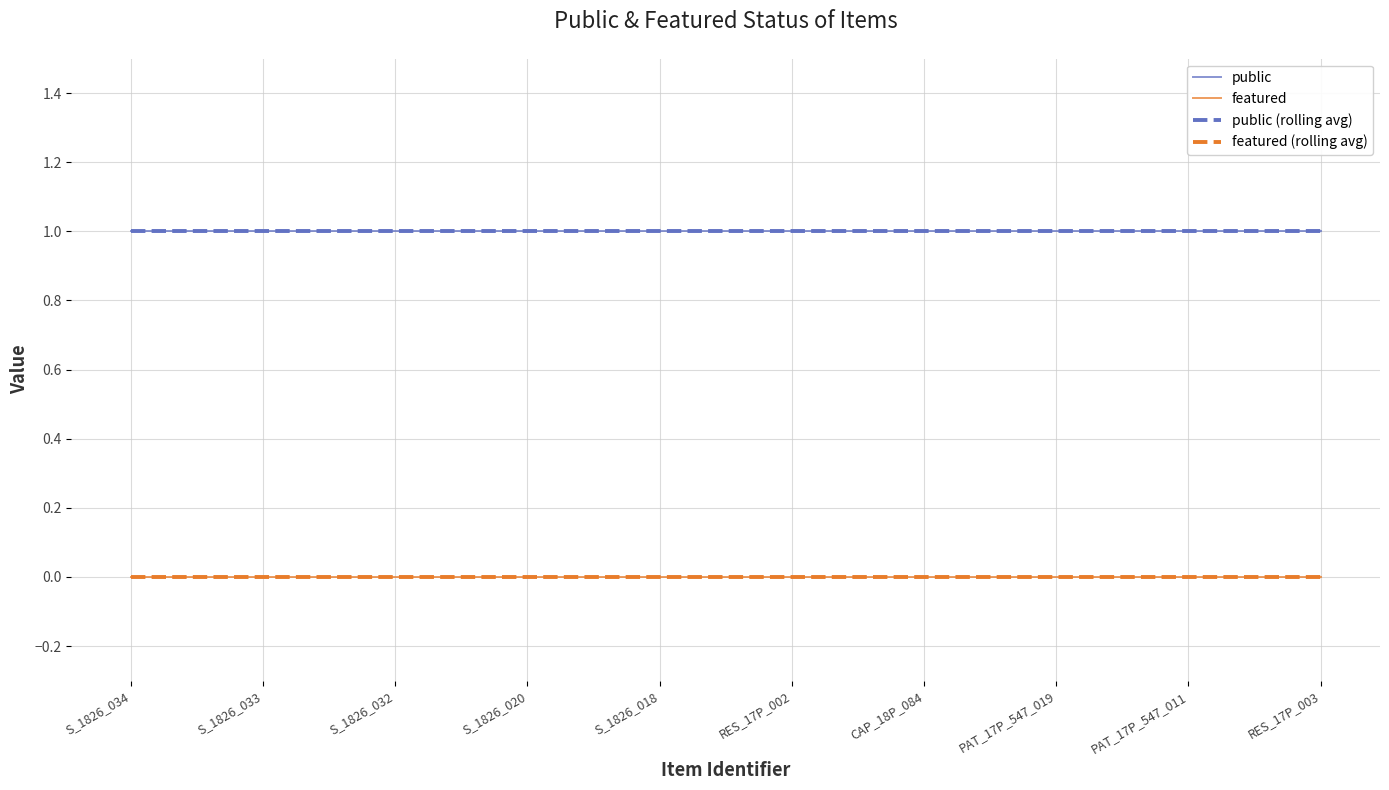

True or false: public and featured (rolling avg) intersect in this chart.

False